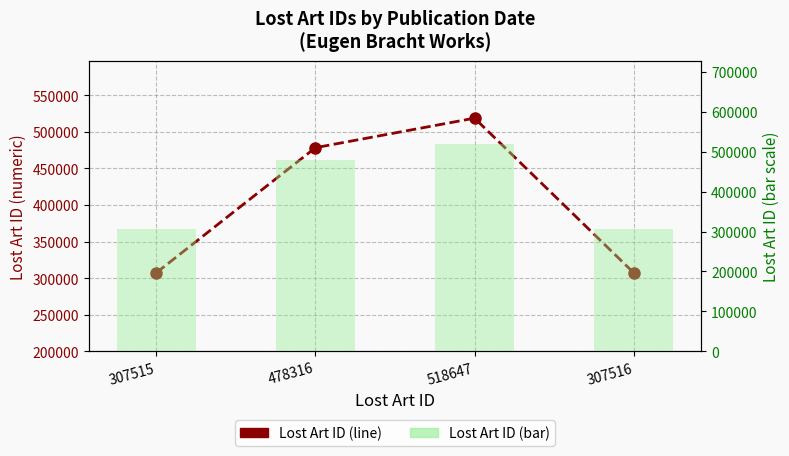

What is the lowest value of the Lost Art ID (bar) series?

307515